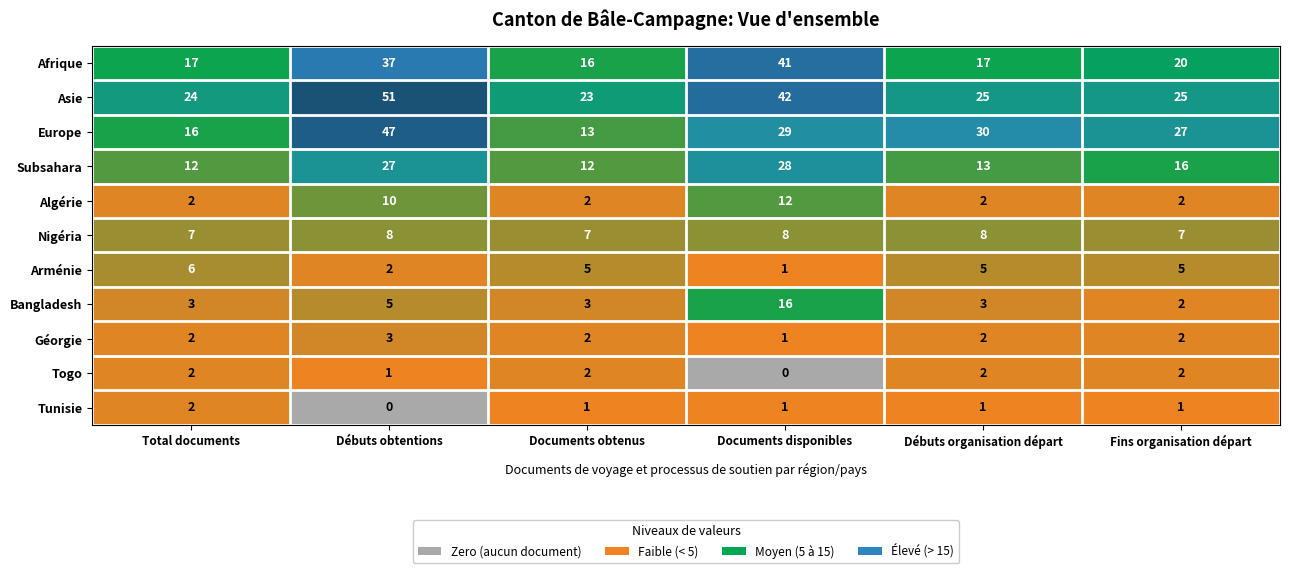

At which label does Subsahara first exceed 16?

Débuts obtentions